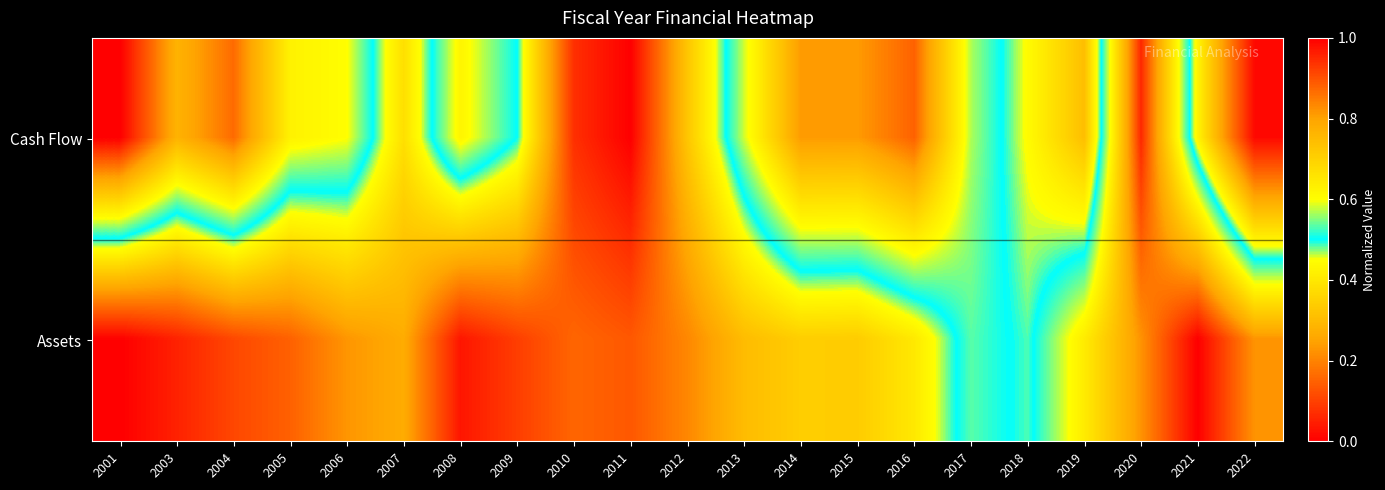

Reading left to right, extract all data points from this chart.

Cash Flow: 2001=1.0	2003=0.8	2004=0.9	2005=0.6	2006=0.6	2007=0.4	2008=0.6	2009=0.5	2010=0.1	2011=0.0	2012=0.3	2013=0.6	2014=0.8	2015=0.8	2016=0.9	2017=0.6	2018=0.4	2019=0.3	2020=1.0	2021=0.4	2022=0.0
Assets: 2001=0.0	2003=0.1	2004=0.1	2005=0.1	2006=0.2	2007=0.3	2008=0.0	2009=0.1	2010=0.2	2011=0.1	2012=0.2	2013=0.3	2014=0.3	2015=0.3	2016=0.4	2017=0.5	2018=0.5	2019=0.6	2020=0.8	2021=1.0	2022=0.8